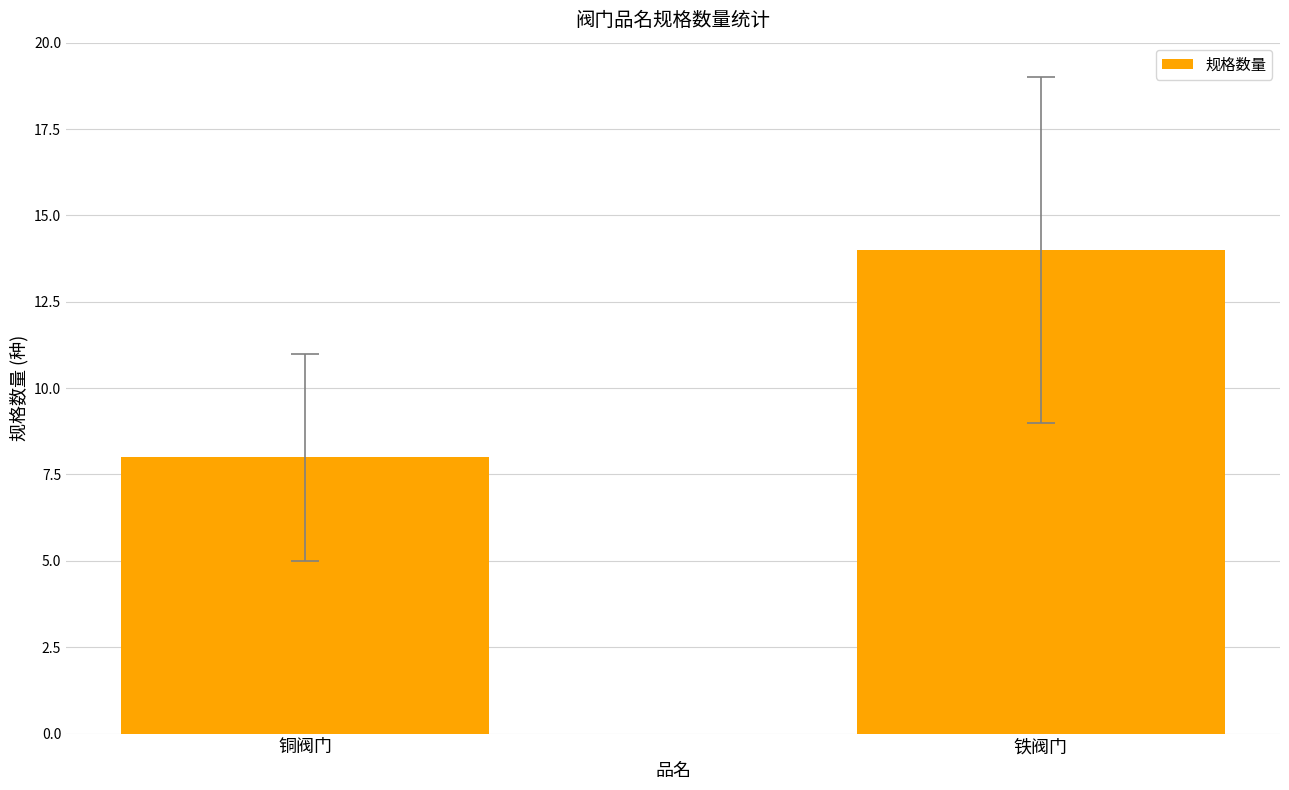

What is the sum of all values?

22